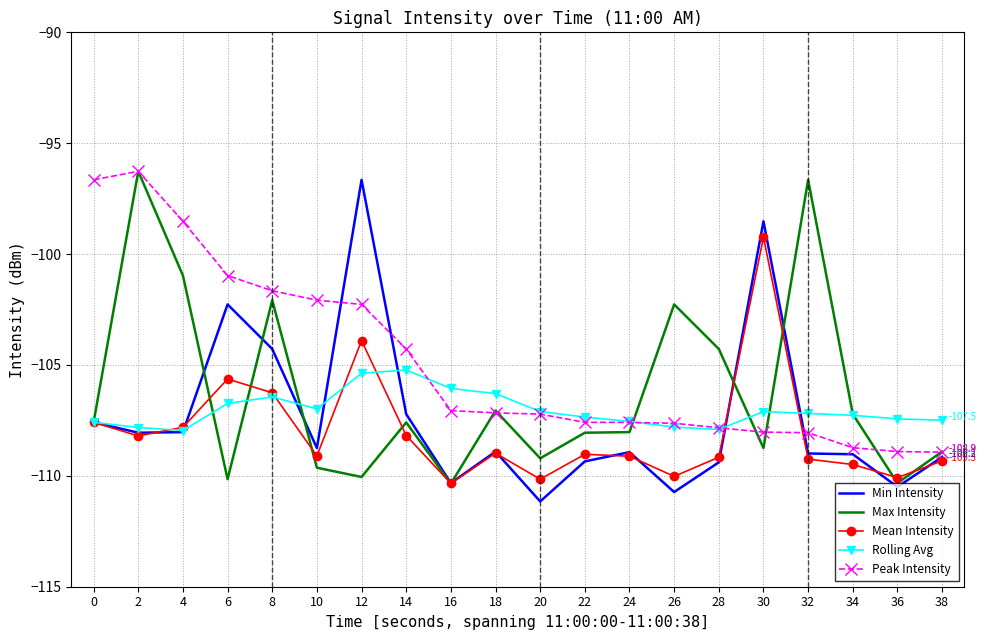

Where is Min Intensity nearest to the value -103?

6